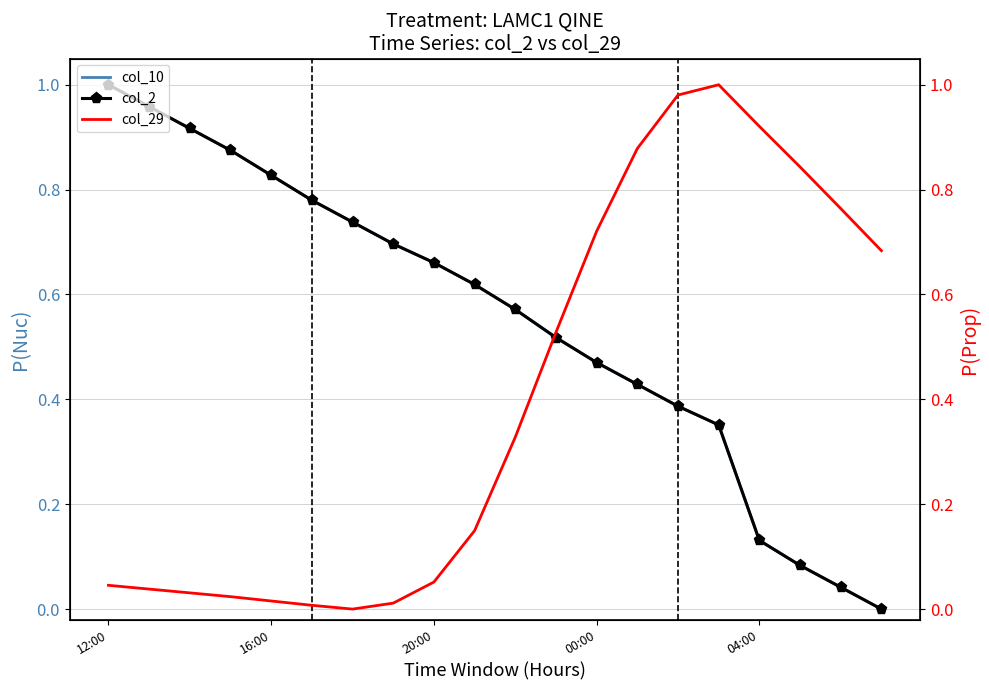

True or false: col_29 has more than 1 interior local peaks.

False